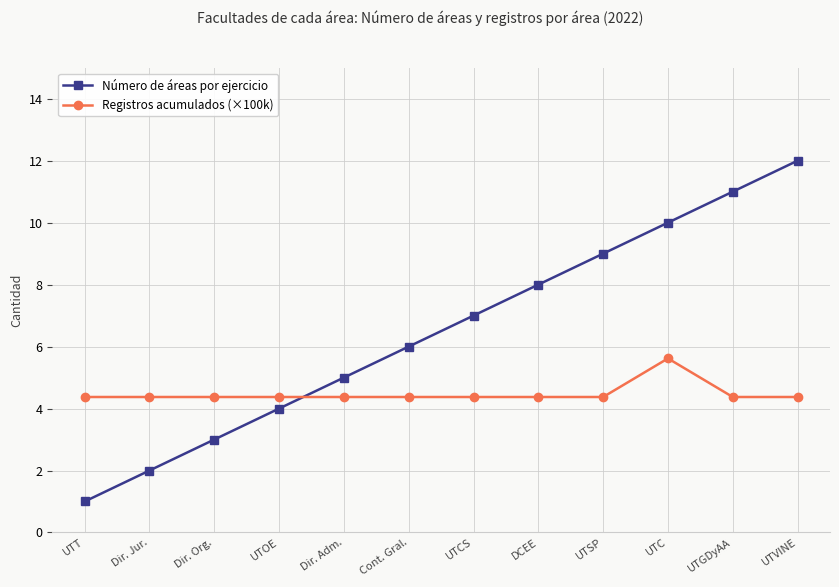

Between Dir. Jur. and UTGDyAA, which series saw the biggest shift?

Número de áreas por ejercicio